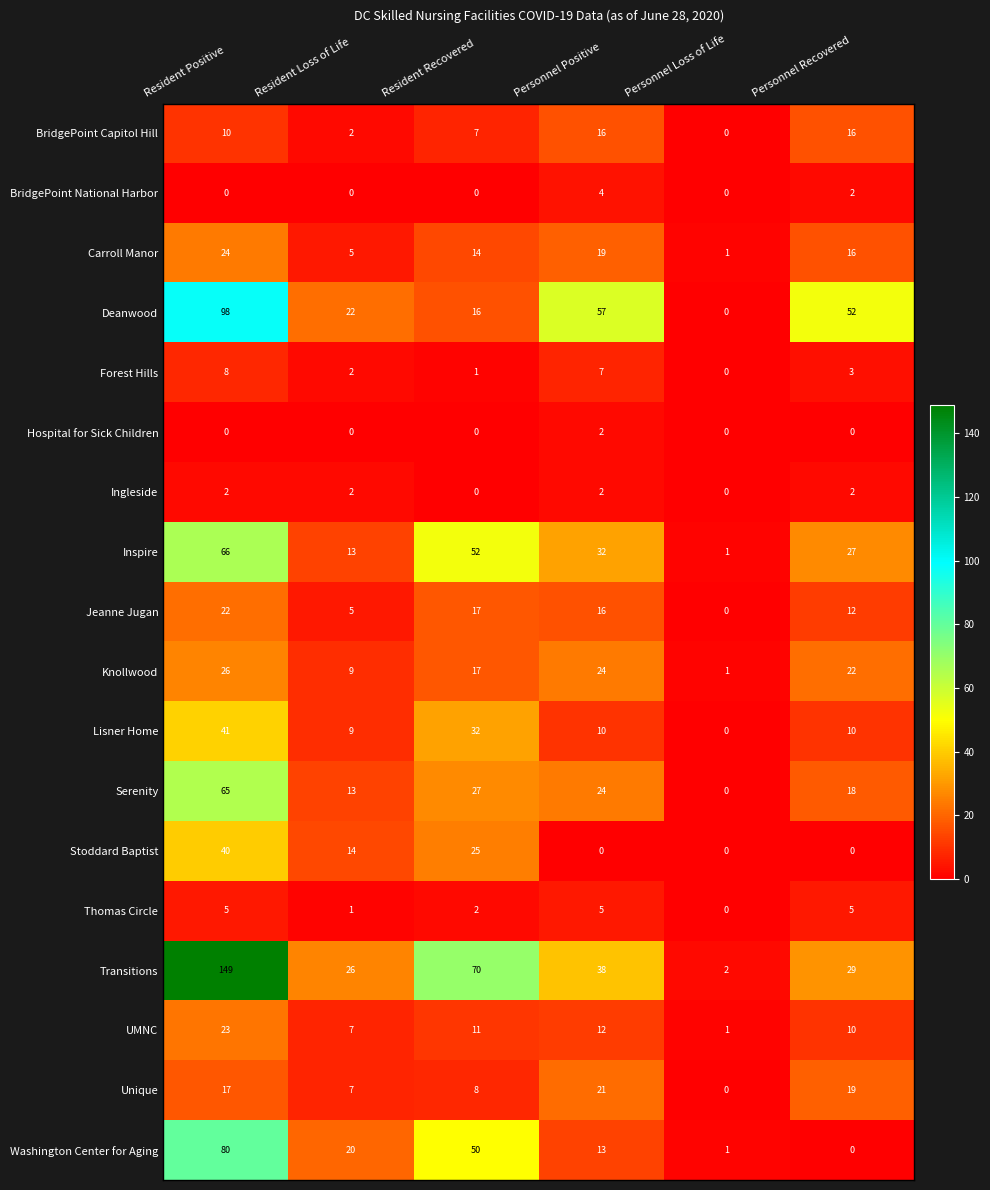

Between Personnel Positive and Personnel Recovered, which series saw the biggest shift?

Washington Center for Aging